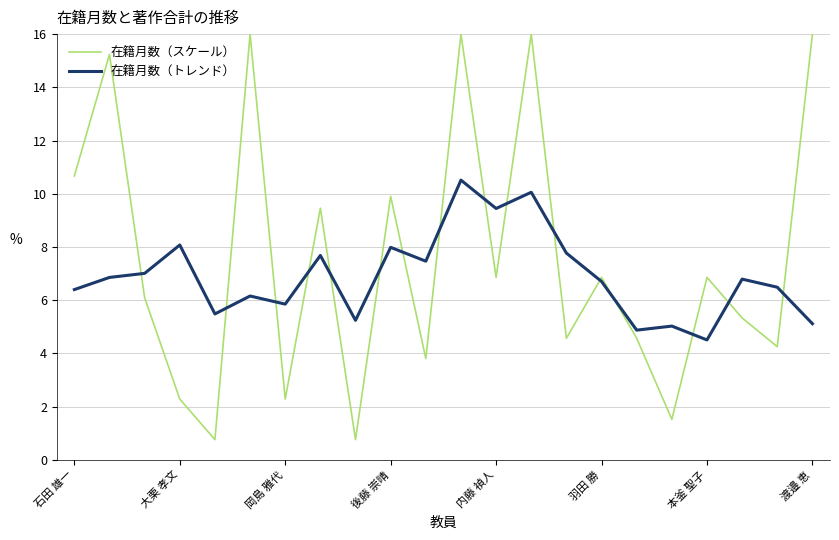

Which series has the largest total across all categories?

在籍月数（スケール）